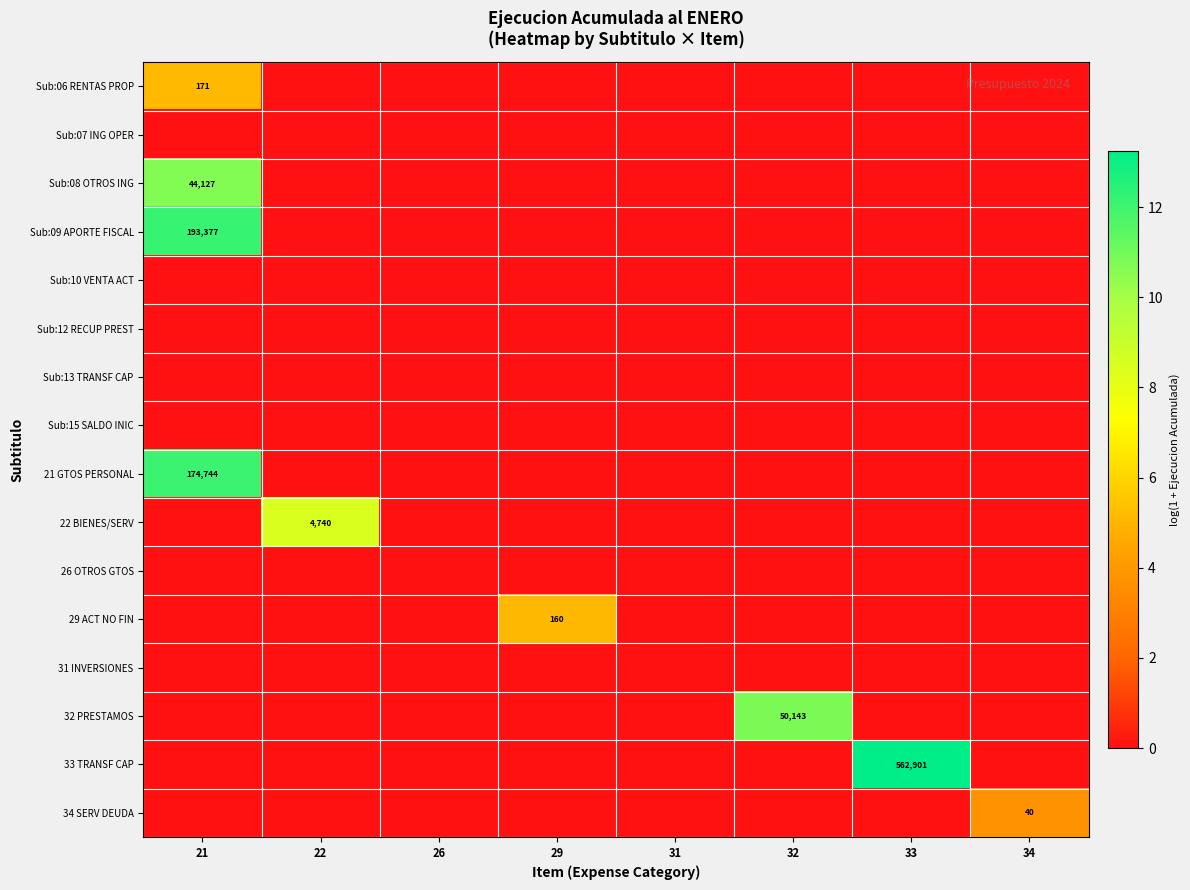

What is the total value across all series at 32?

10.8